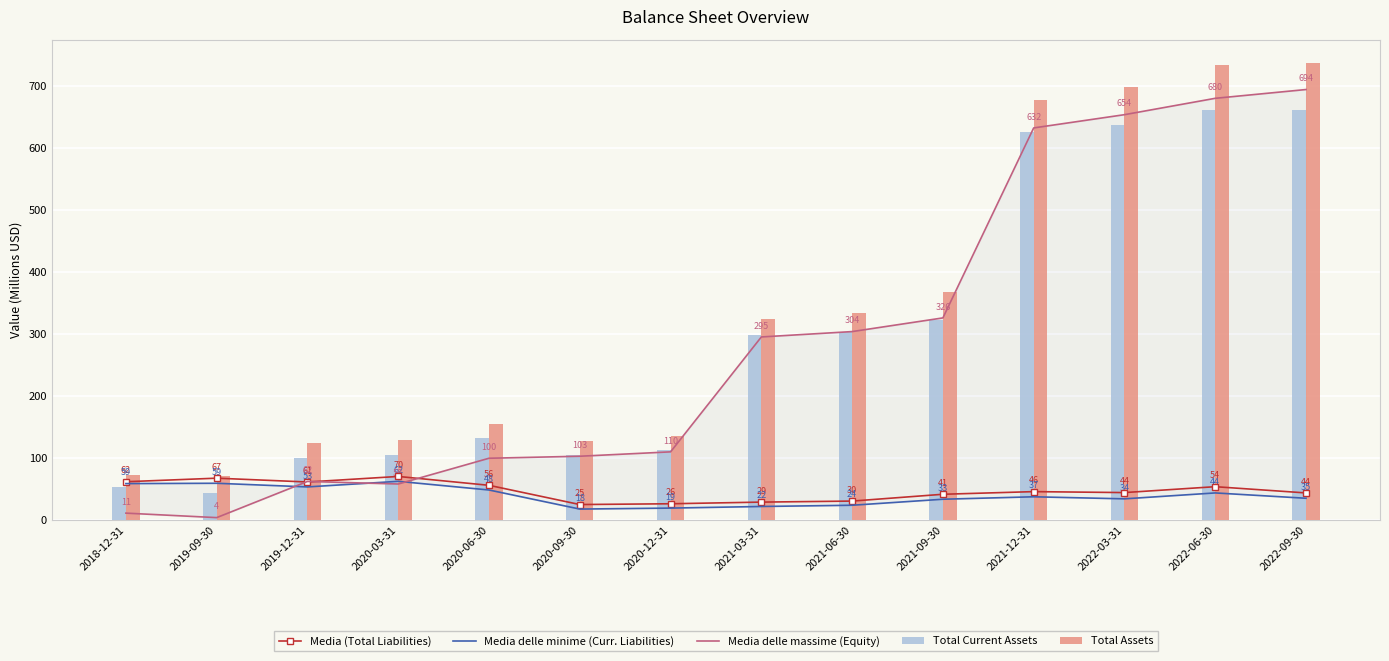

Is it true that Media delle massime (Equity) equals 103.6 at 2019-12-31?

False